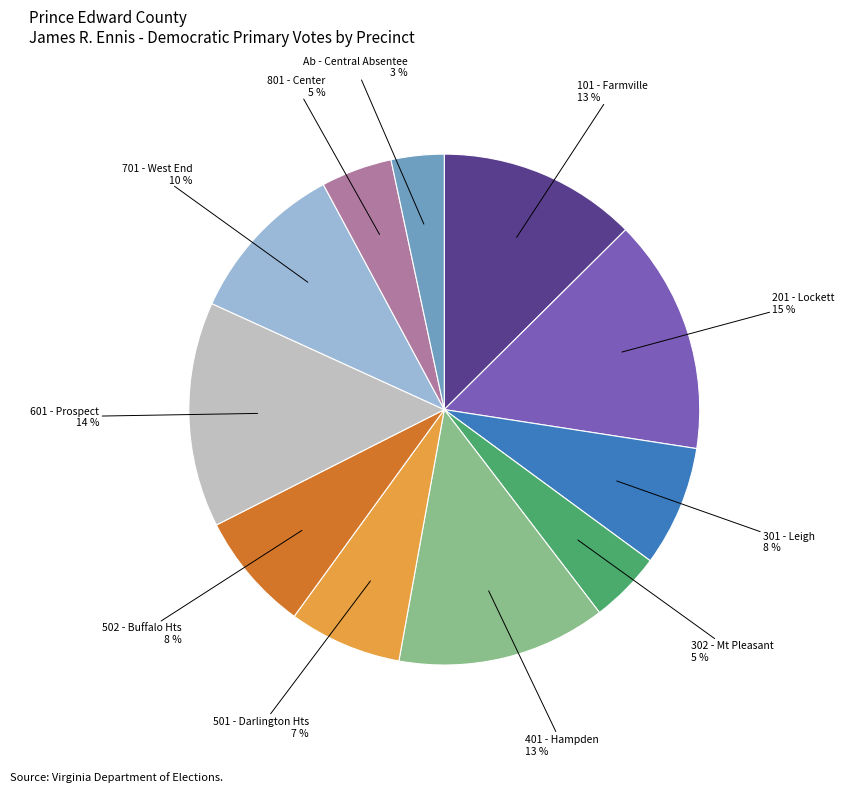

Does any single category account for the majority?

No